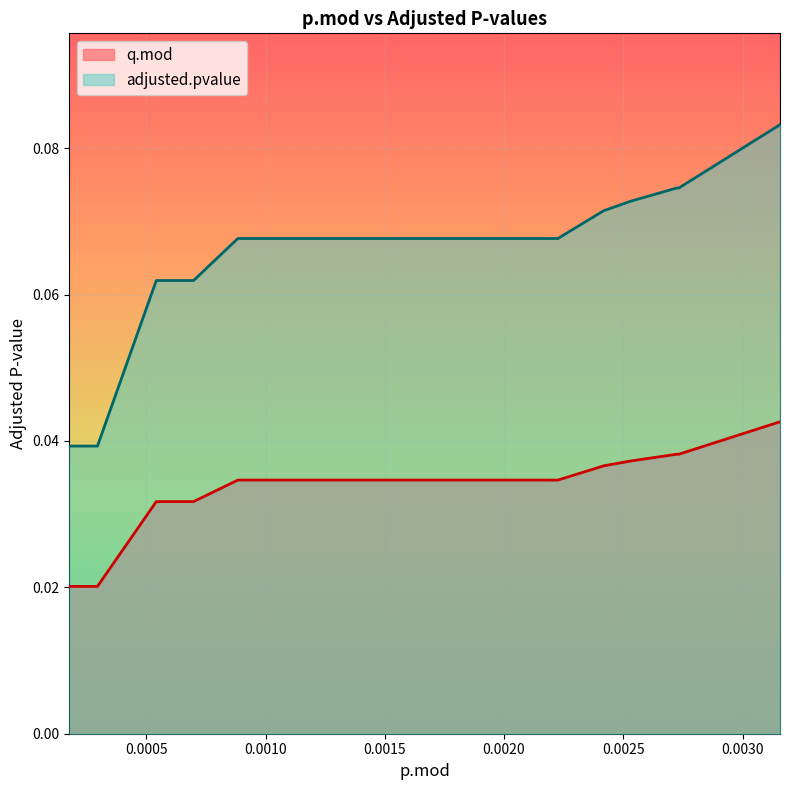

Which series has the largest total across all categories?

adjusted.pvalue